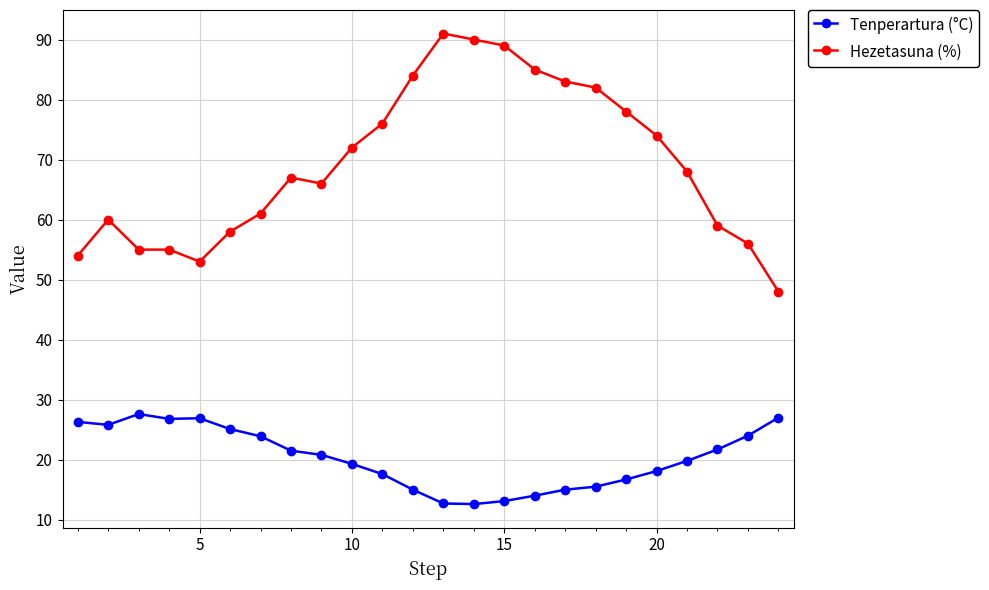

List the series in order of their overall mean, highest first.

Hezetasuna (%), Tenperartura (°C)